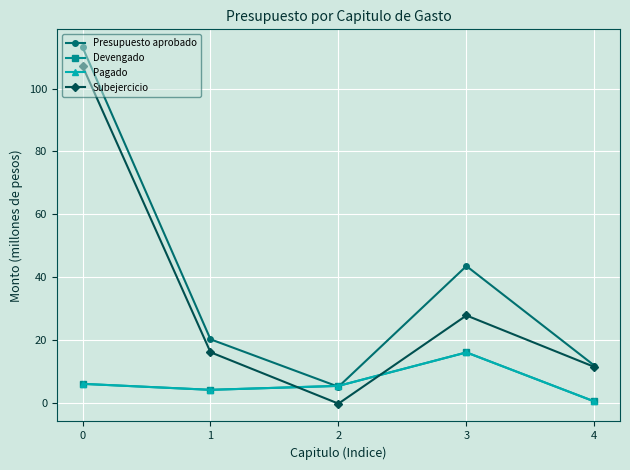

List the series in order of their peak value, highest first.

Presupuesto aprobado, Subejercicio, Devengado, Pagado